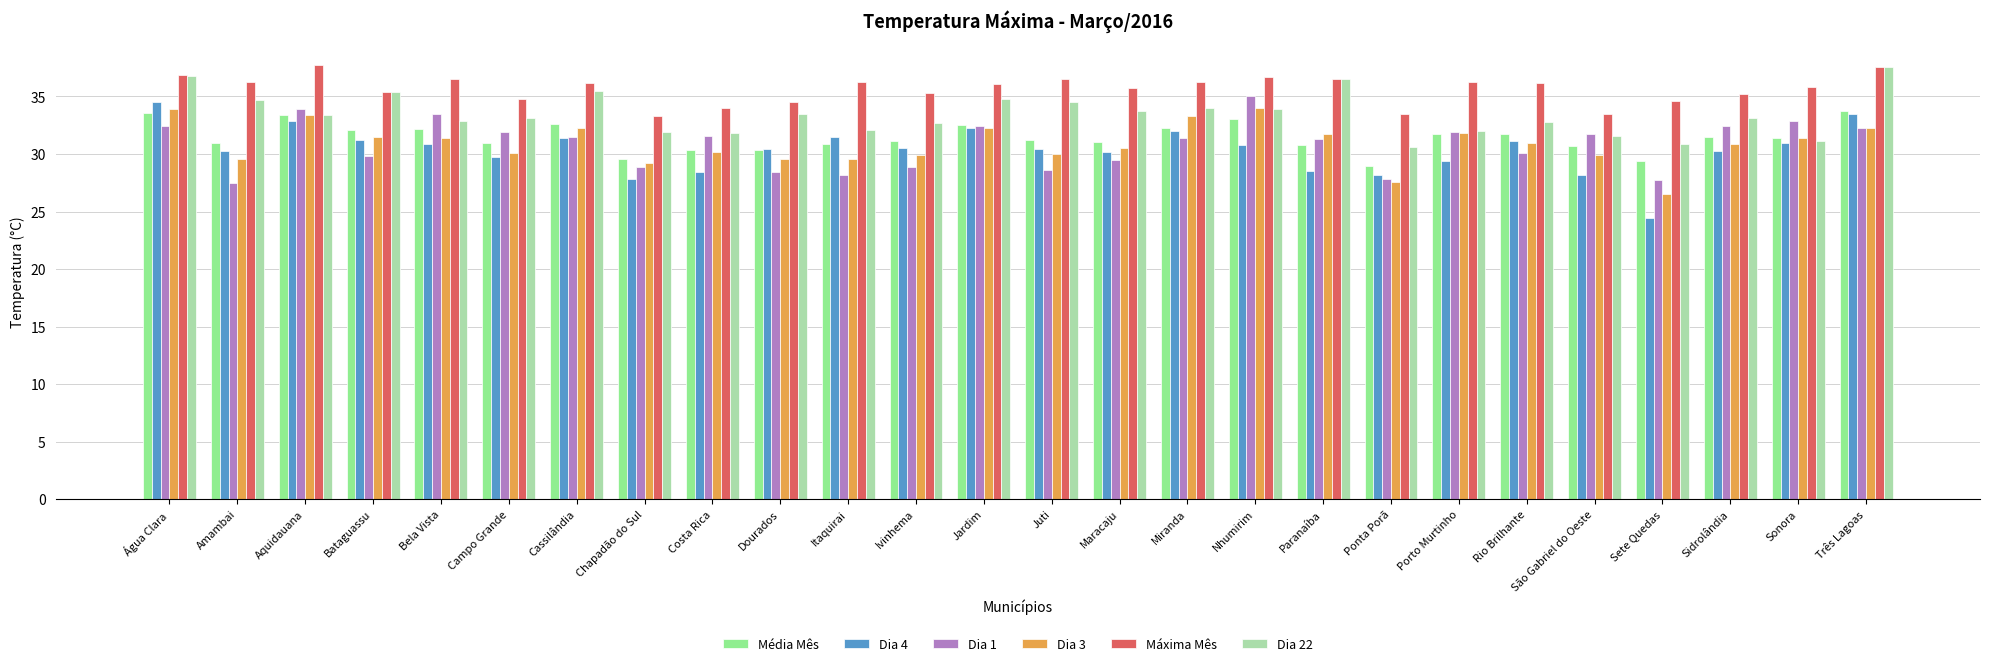

What is the difference between the highest and lowest values at Dourados?

6.1